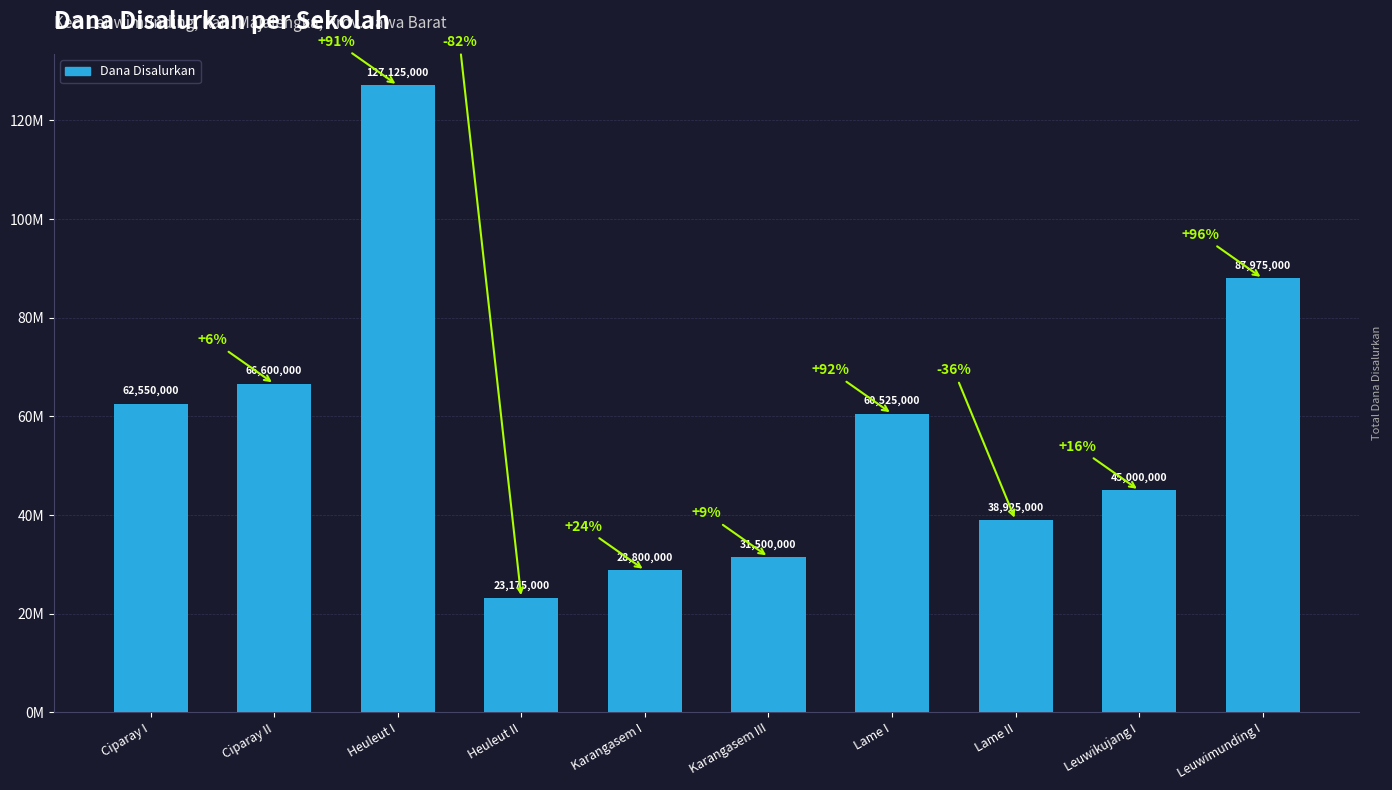

Are the bars horizontal?

No